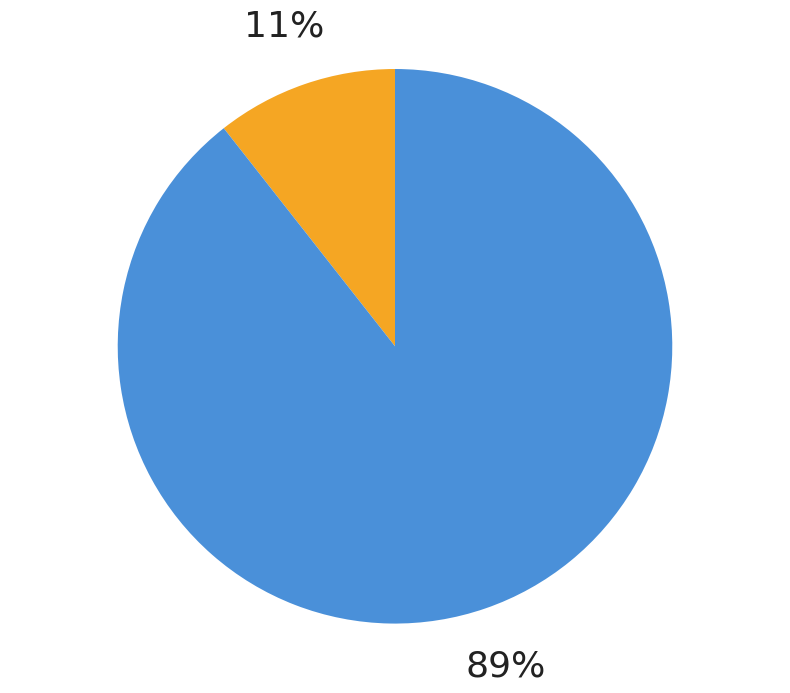

To the nearest percent, what is the average slice percentage?

50%